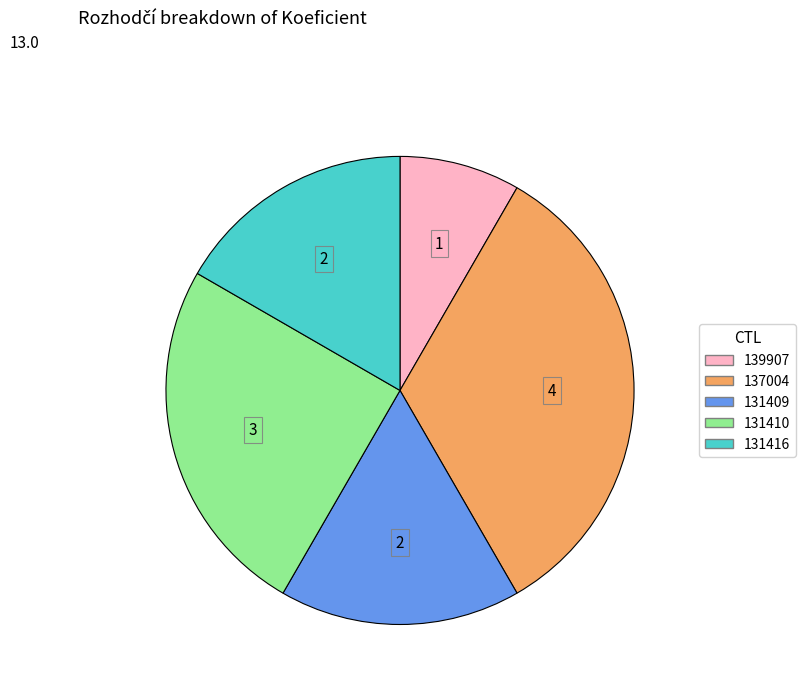

Do 131410 and 131416 together represent more than half of the pie?

No